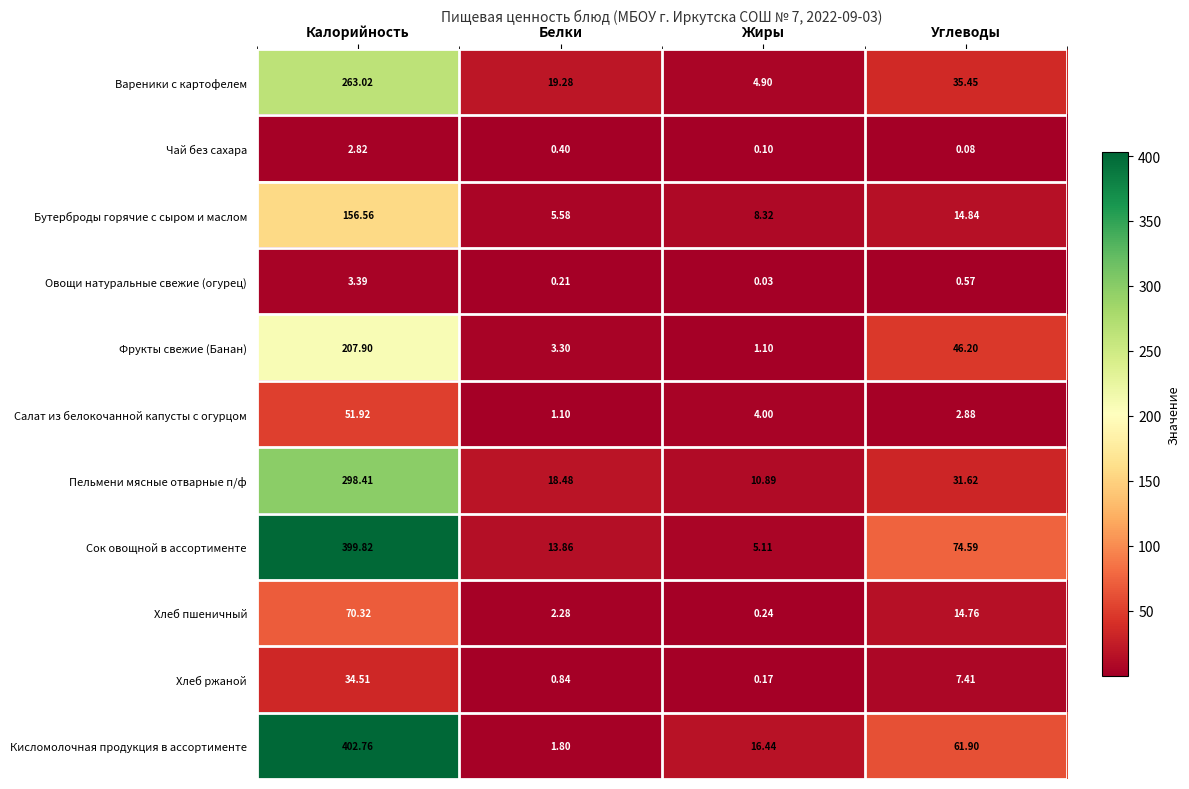

Where is Фрукты свежие (Банан) nearest to the value 104?

Углеводы